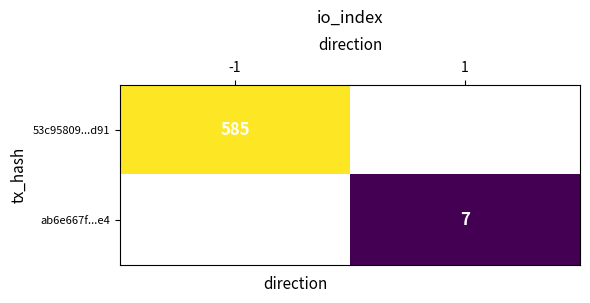

What is the maximum value shown in the chart?

585.0